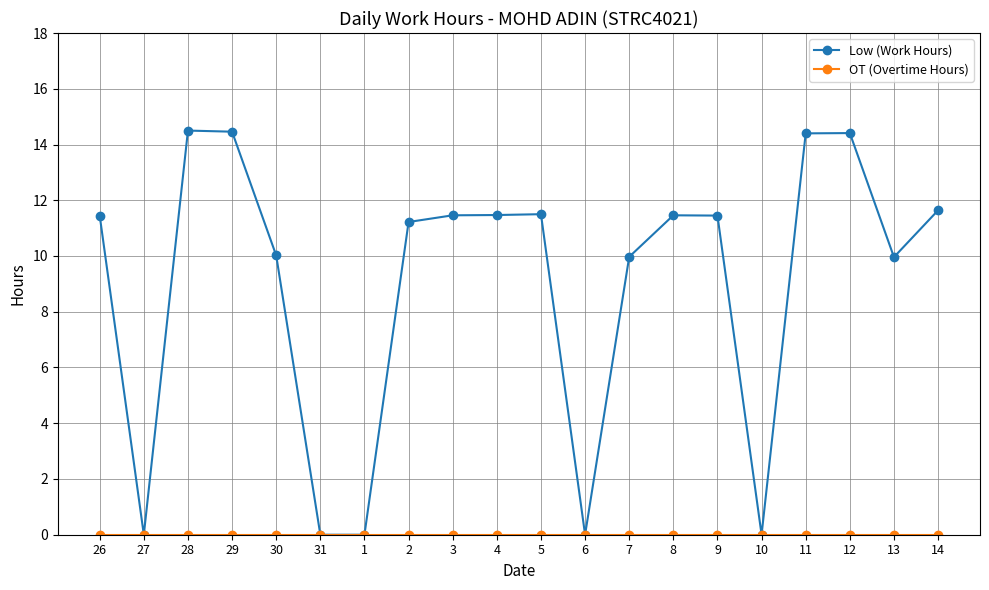

At which label does Low (Work Hours) first exceed 11?

26